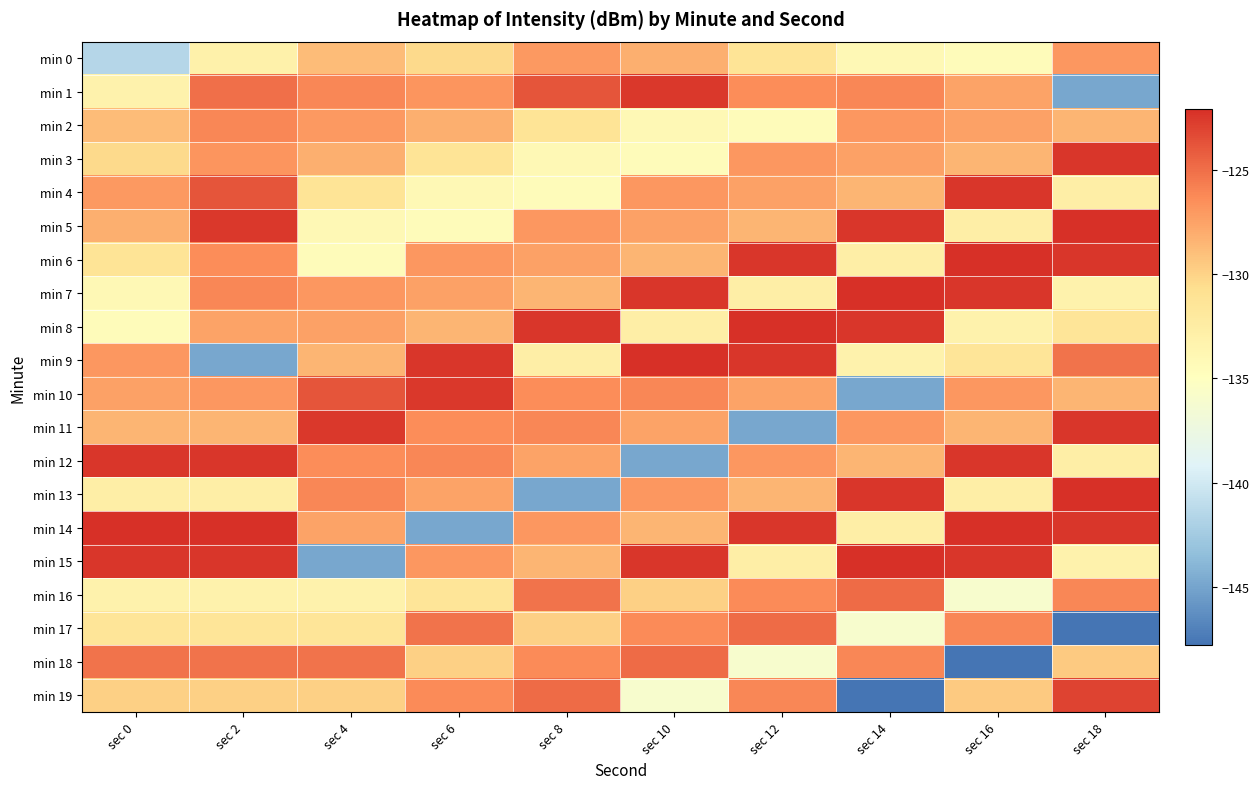

At which category is the sum across all series the highest?

sec 2